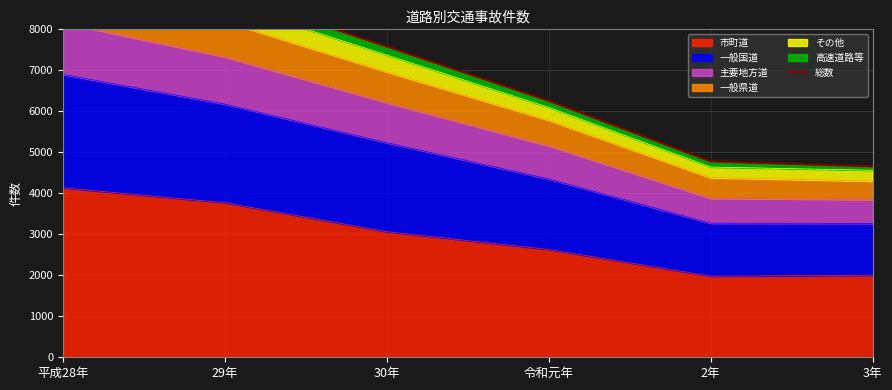

The value of 市町道 at 2年 is 1979. True or false?

True